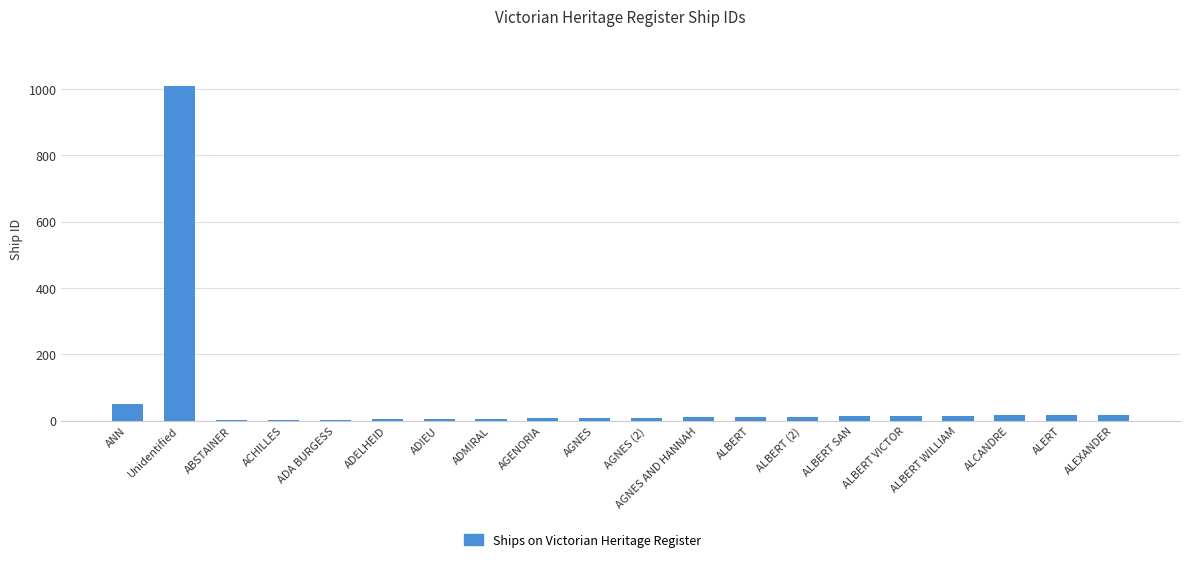

The chart shows a value of 1009 at Unidentified. True or false?

True